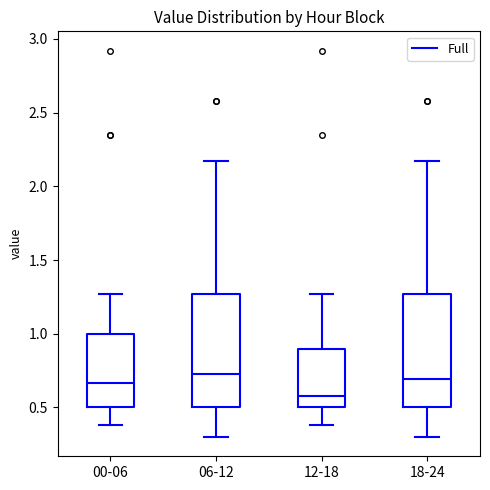

Reading left to right, read every box against the y-axis: the position of its median line, the range the box covers, and the ends of its whiskers. The values are not printed on the chart, so give them approximately, as read against the axis.

00-06: median 0.65, box 0.50 to 1.00, whiskers 0.40 to 1.25
06-12: median 0.75, box 0.50 to 1.25, whiskers 0.30 to 2.15
12-18: median 0.60, box 0.50 to 0.90, whiskers 0.40 to 1.25
18-24: median 0.70, box 0.50 to 1.25, whiskers 0.30 to 2.15